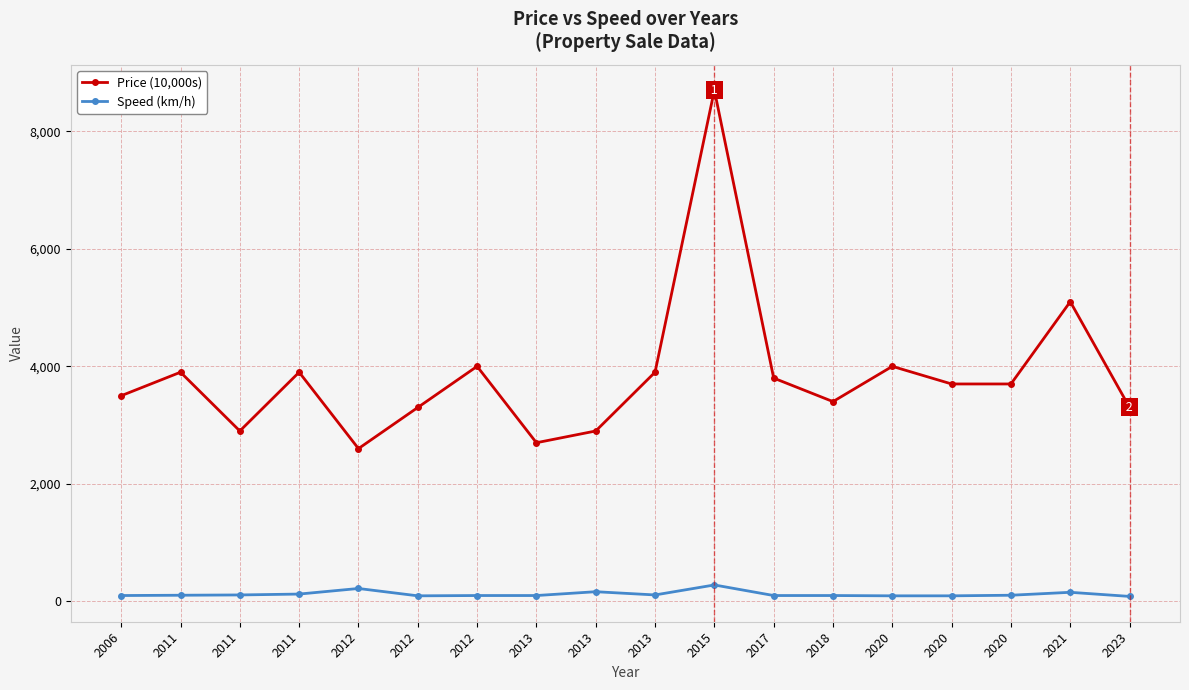

What is the average value of the Price (10,000s) series?

3850